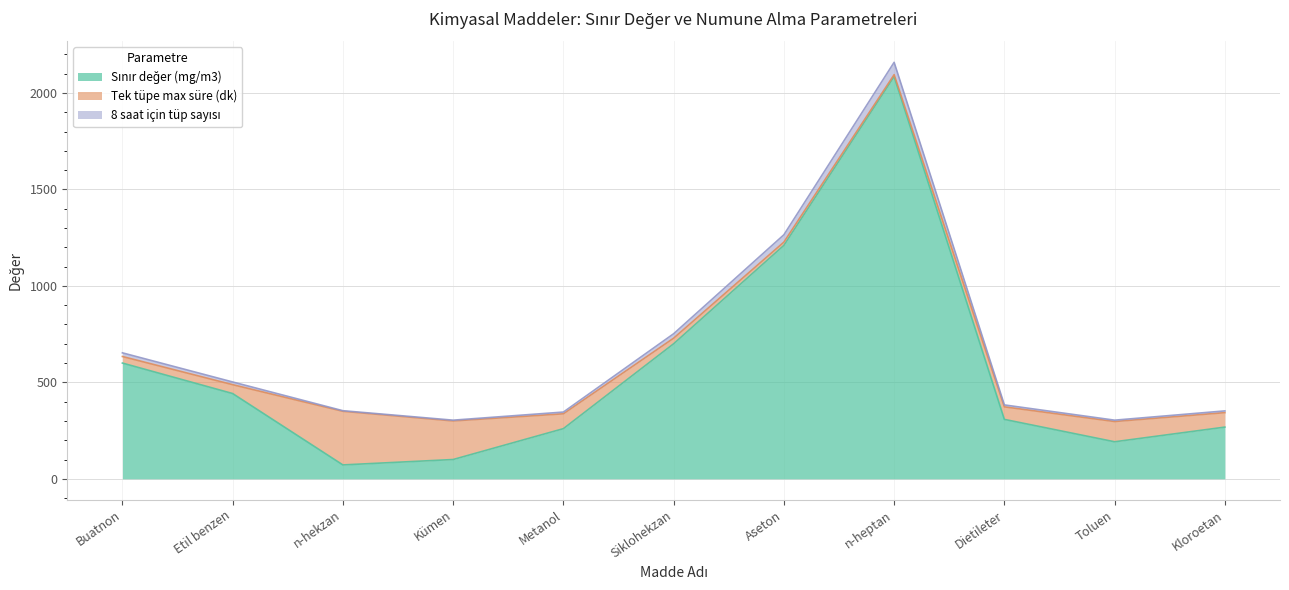

At which category is the sum across all series the highest?

n-heptan